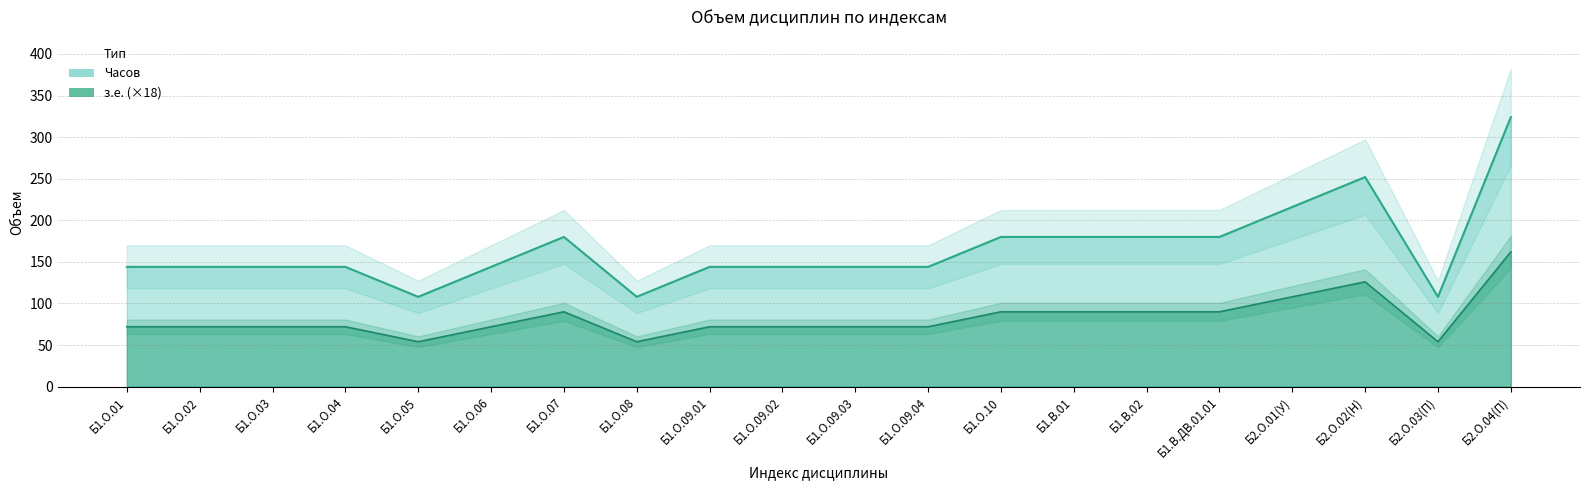

True or false: Часов and з.е. intersect in this chart.

False